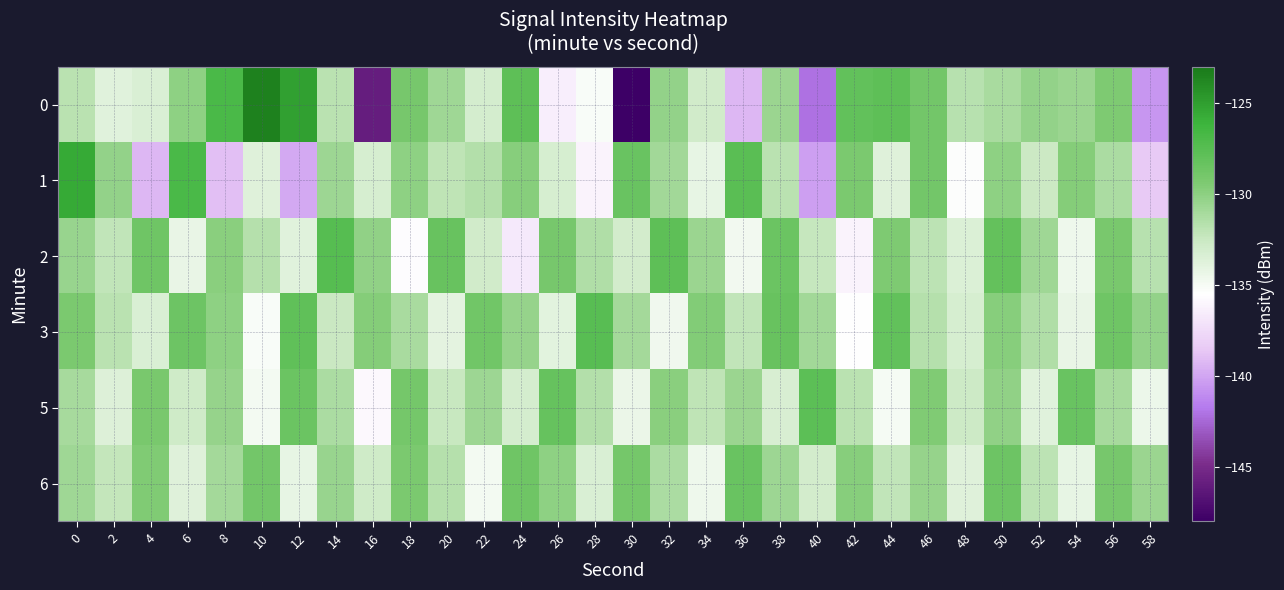

Reading left to right, extract all data points from this chart.

0: 0=-131.9	2=-133.8	4=-133.4	6=-130.1	8=-126.8	10=-123.4	12=-125.1	14=-131.8	16=-145.9	18=-129.2	20=-130.8	22=-133.1	24=-127.8	26=-136.4	28=-135.2	30=-148.0	32=-130.2	34=-133.0	36=-139.3	38=-130.6	40=-142.1	42=-128.1	44=-127.8	46=-128.9	48=-131.7	50=-131.2	52=-130.3	54=-130.6	56=-129.4	58=-140.6
1: 0=-125.6	2=-130.3	4=-139.2	6=-126.8	8=-139.0	10=-133.6	12=-139.8	14=-130.7	16=-133.2	18=-130.1	20=-132.0	22=-131.5	24=-129.8	26=-133.2	28=-136.1	30=-128.4	32=-130.9	34=-134.2	36=-127.6	38=-131.8	40=-140.2	42=-129.3	44=-133.7	46=-128.9	48=-135.4	50=-130.1	52=-132.6	54=-129.7	56=-131.3	58=-138.5
2: 0=-130.5	2=-132.1	4=-128.7	6=-134.3	8=-129.9	10=-131.6	12=-133.8	14=-127.4	16=-130.2	18=-135.6	20=-128.3	22=-132.9	24=-136.7	26=-129.1	28=-131.4	30=-133.0	32=-127.8	34=-130.6	36=-134.8	38=-128.5	40=-132.3	42=-136.1	44=-129.4	46=-131.9	48=-133.5	50=-128.1	52=-130.8	54=-134.6	56=-129.2	58=-131.7
3: 0=-129.3	2=-131.8	4=-133.4	6=-128.6	8=-130.1	10=-135.2	12=-127.9	14=-132.5	16=-129.7	18=-131.2	20=-134.0	22=-128.8	24=-130.4	26=-133.9	28=-127.5	30=-131.0	32=-134.7	34=-129.6	36=-132.1	38=-128.3	40=-130.9	42=-135.5	44=-128.0	46=-131.6	48=-133.2	50=-129.8	52=-131.4	54=-134.3	56=-128.7	58=-130.3
5: 0=-131.1	2=-133.6	4=-129.2	6=-132.8	8=-130.4	10=-134.9	12=-128.5	14=-131.3	16=-135.8	18=-129.0	20=-132.4	22=-130.7	24=-133.1	26=-128.2	28=-131.5	30=-134.4	32=-129.9	34=-132.0	36=-130.6	38=-133.3	40=-127.7	42=-131.8	44=-135.0	46=-129.5	48=-132.7	50=-130.2	52=-133.8	54=-128.4	56=-131.1	58=-134.5
6: 0=-130.8	2=-132.2	4=-129.5	6=-133.7	8=-131.0	10=-128.9	12=-134.2	14=-130.5	16=-132.8	18=-129.3	20=-131.6	22=-134.9	24=-128.7	26=-130.1	28=-133.4	30=-129.0	32=-131.3	34=-134.6	36=-128.4	38=-130.7	40=-133.0	42=-129.8	44=-132.1	46=-130.4	48=-133.7	50=-128.6	52=-131.9	54=-134.2	56=-129.1	58=-130.6